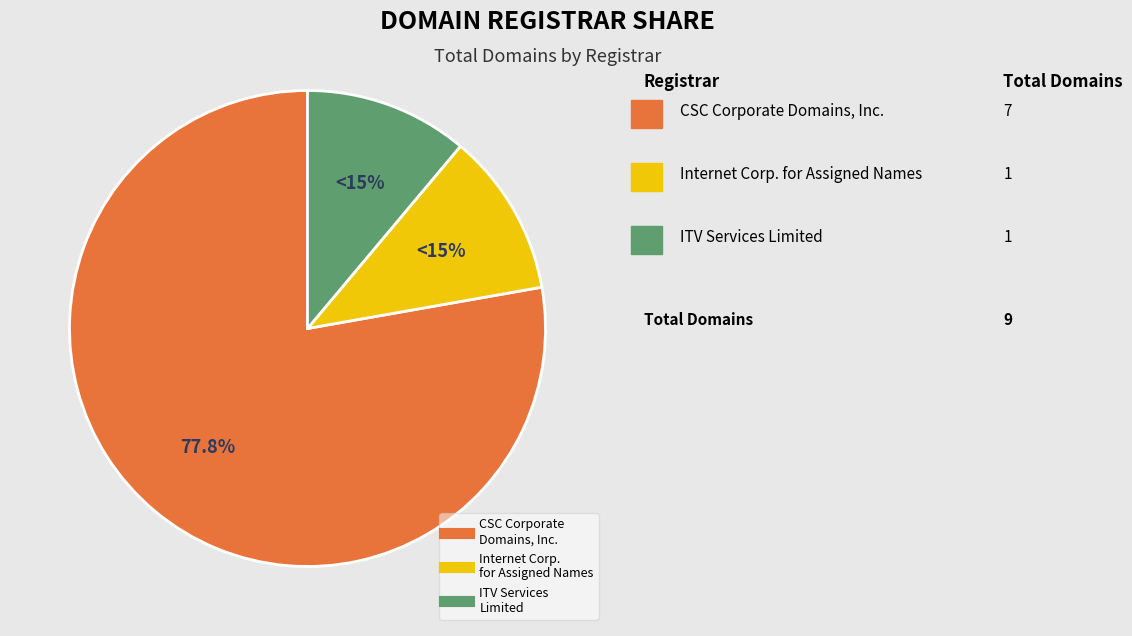

Count the number of slices in the pie.

3